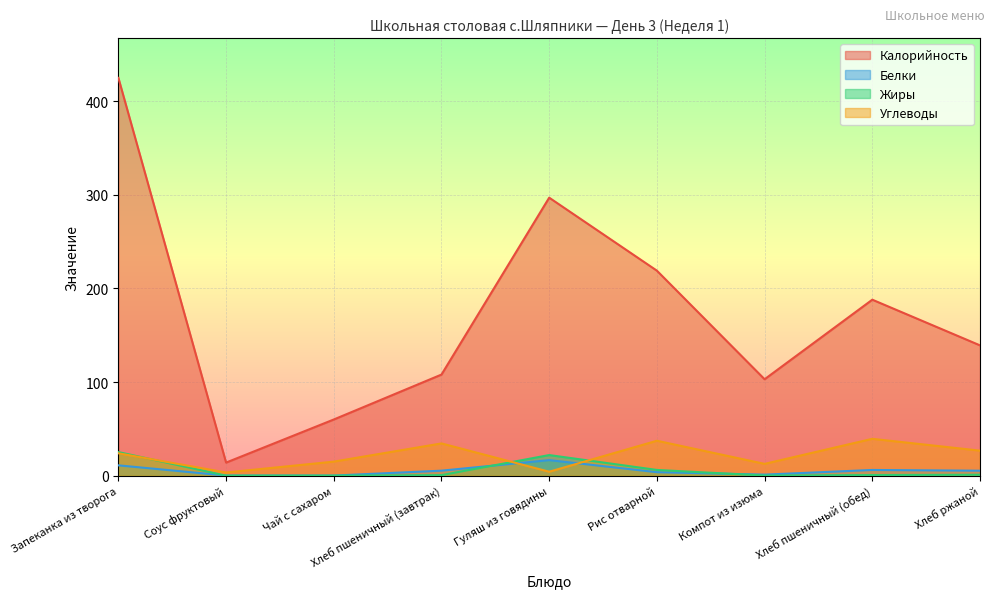

Which series has the largest range (max minus min)?

Калорийность